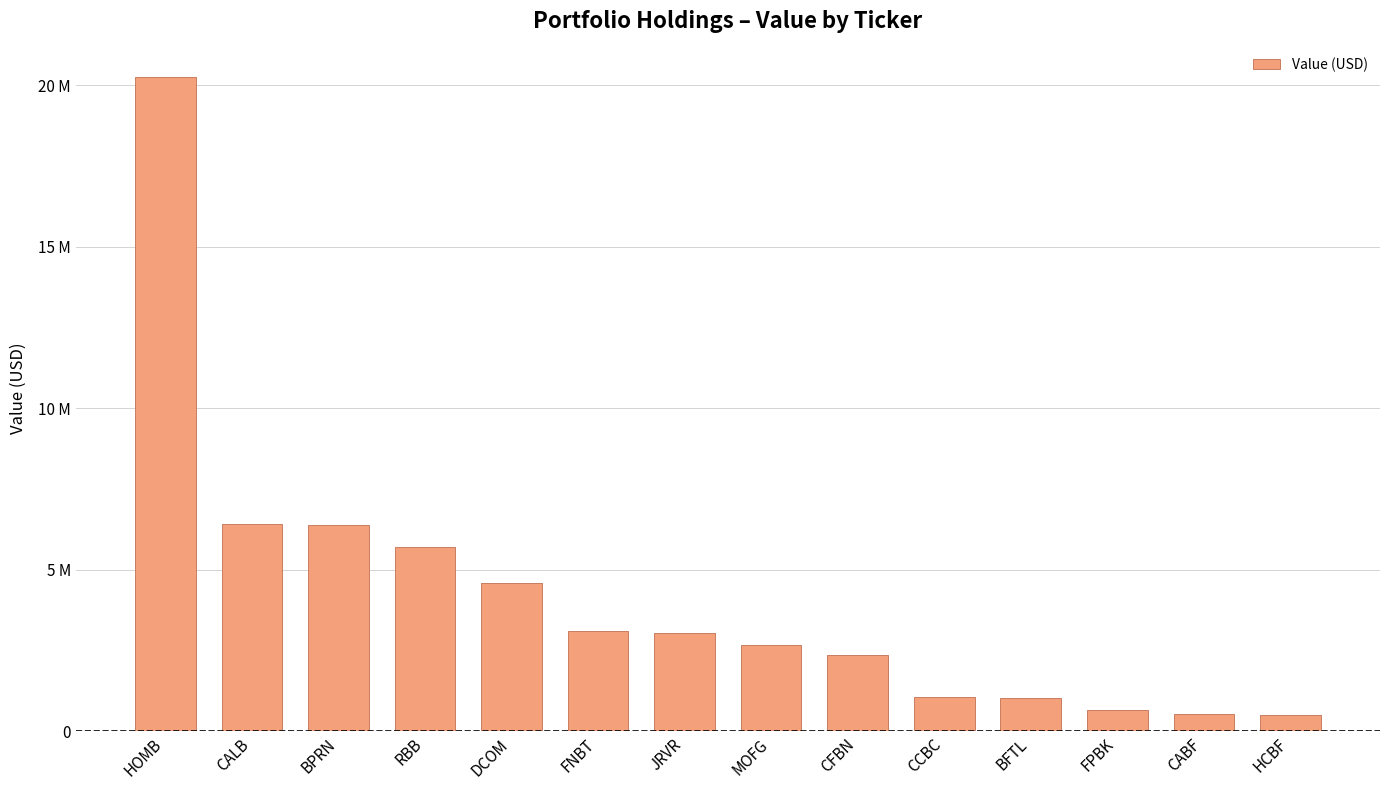

What is the ratio of the value at BPRN to the value at CABF?

11.9